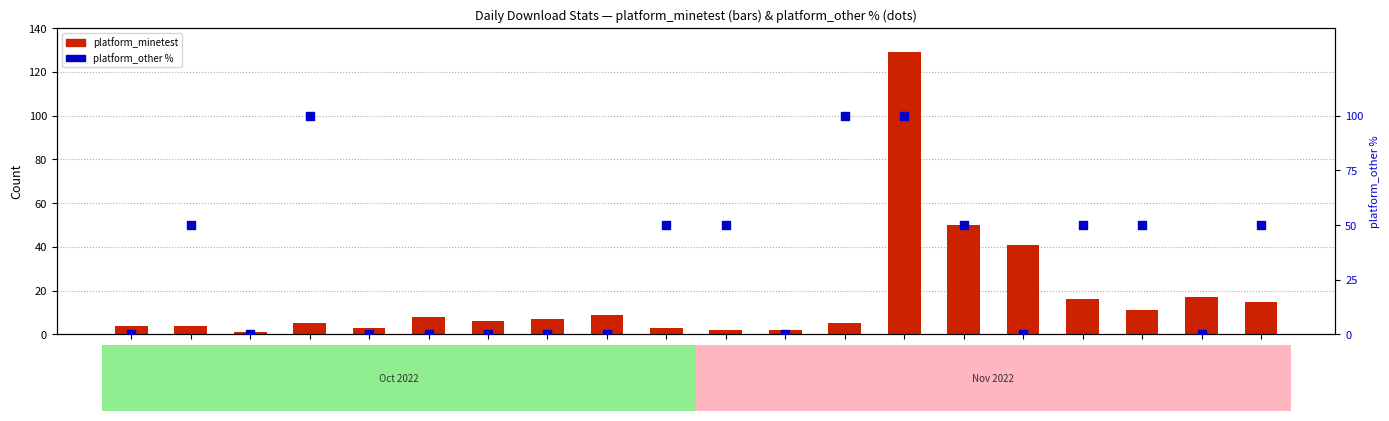

Which series has the largest Y range (max minus min)?

platform_minetest